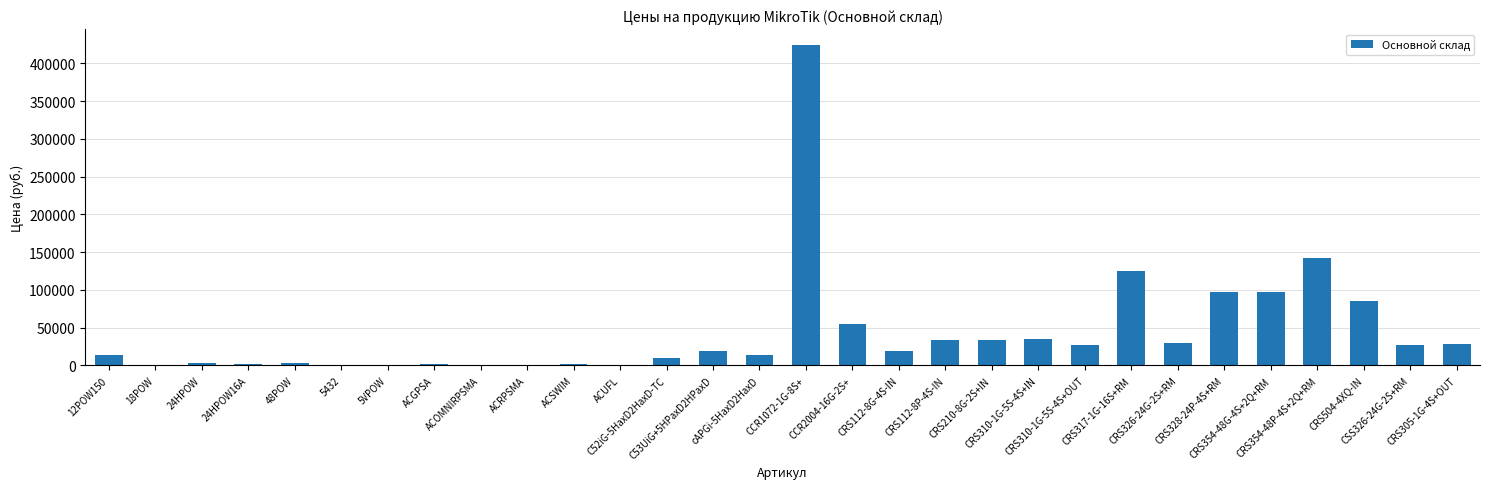

What is the greatest value displayed?

424320